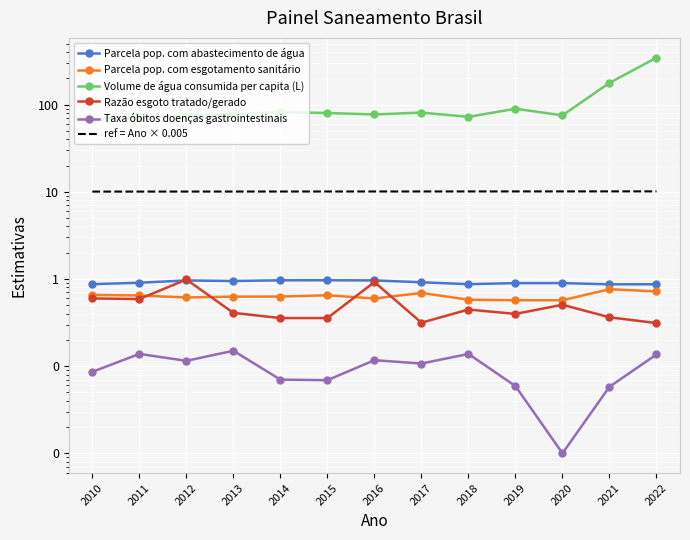

True or false: ref = Ano × 0.005 has a value of 6.4 at 2012.

False